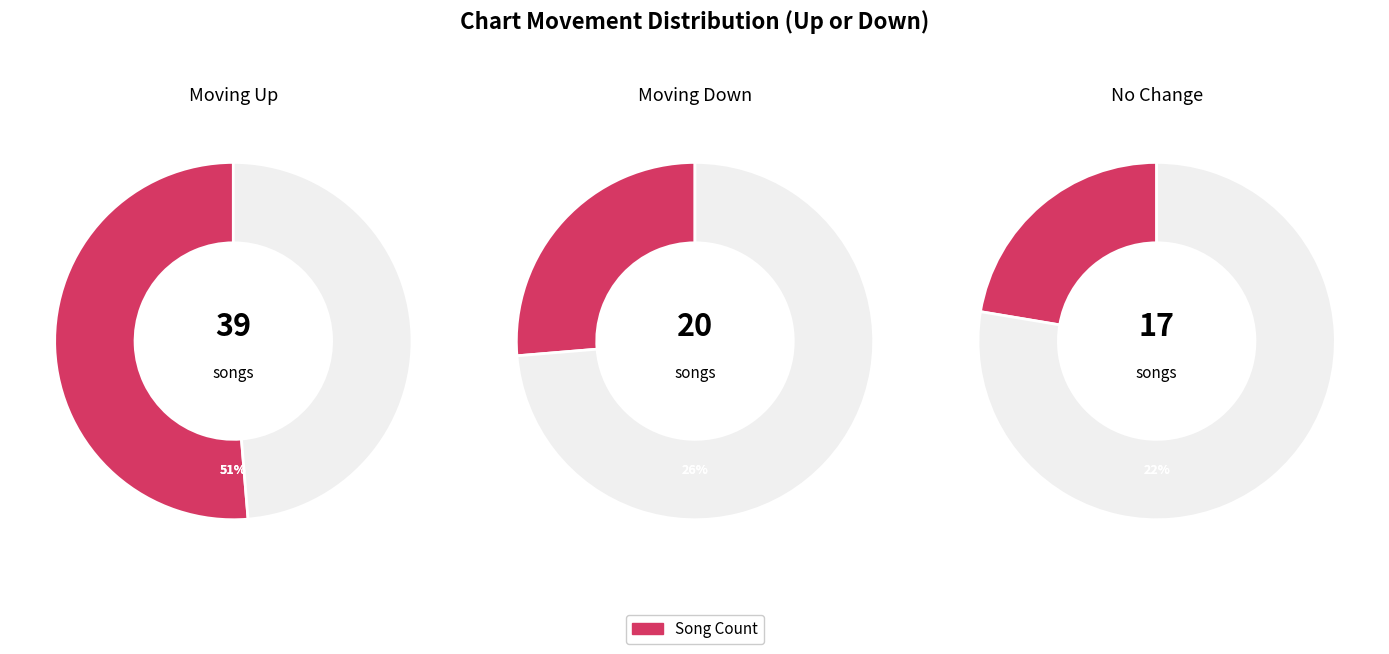

What is the change in value from down to -?

-3